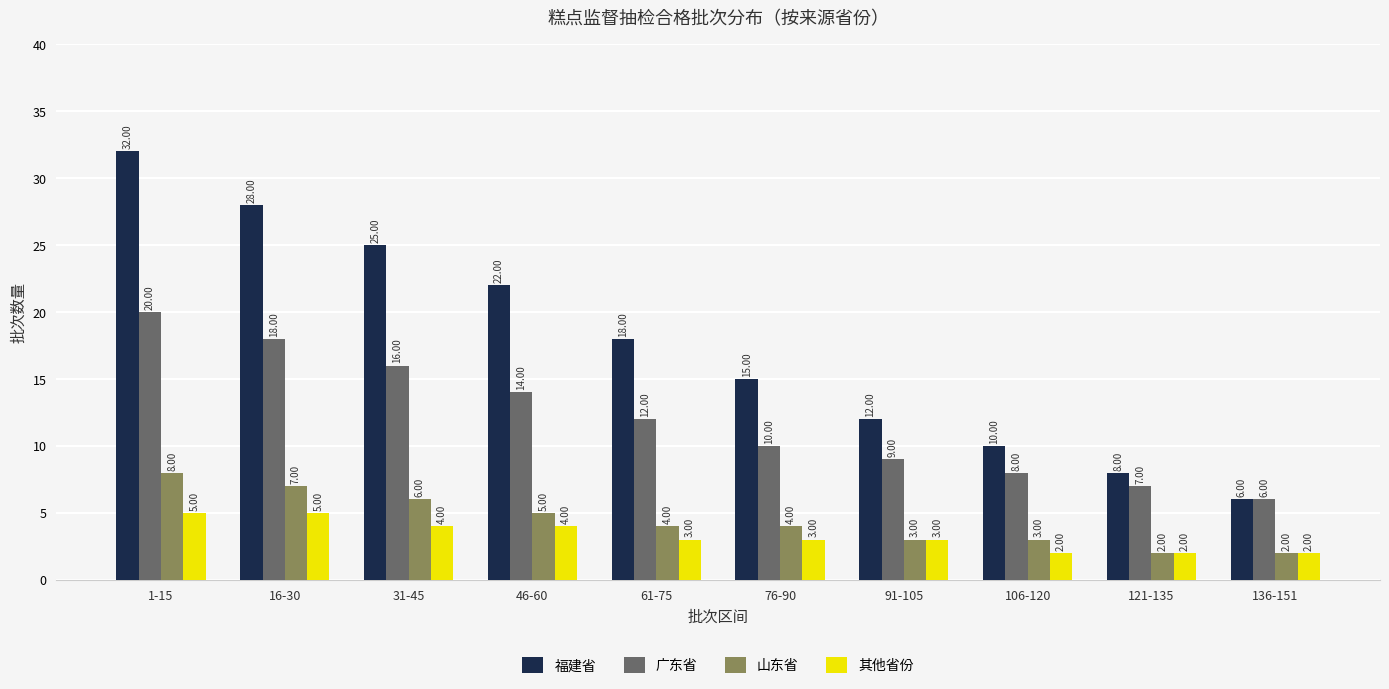

At which label does 广东省 reach its peak?

1-15